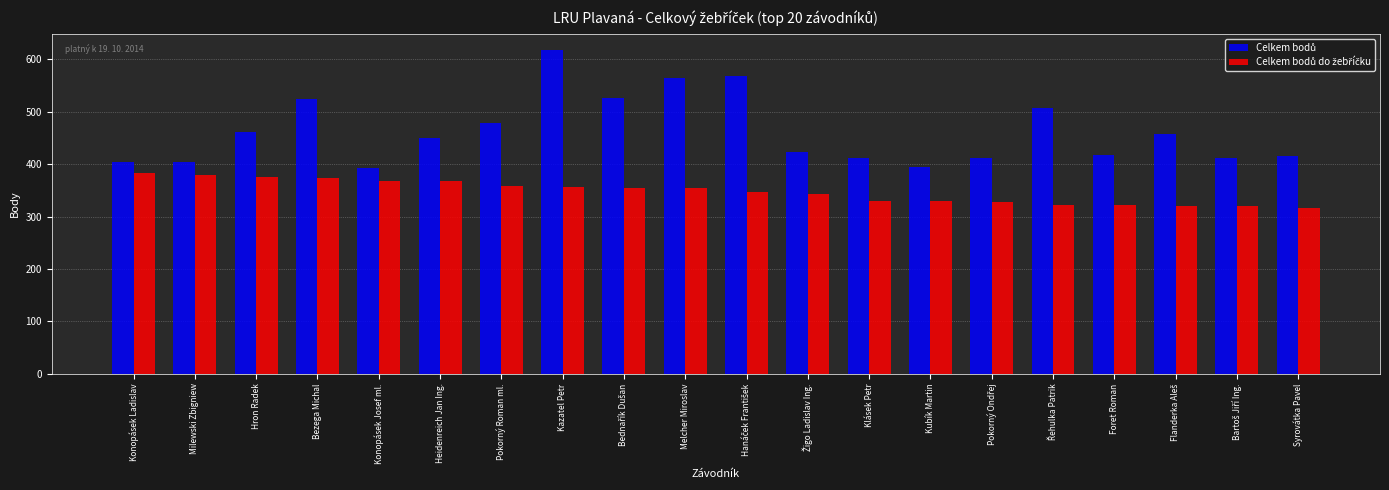

At which category is the sum across all series the highest?

Kazatel Petr